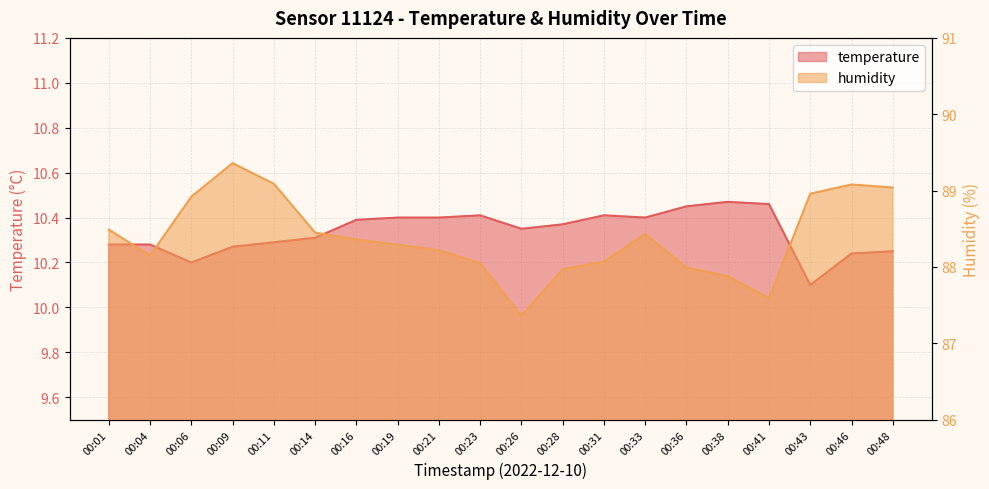

What is the smallest value displayed?

10.1